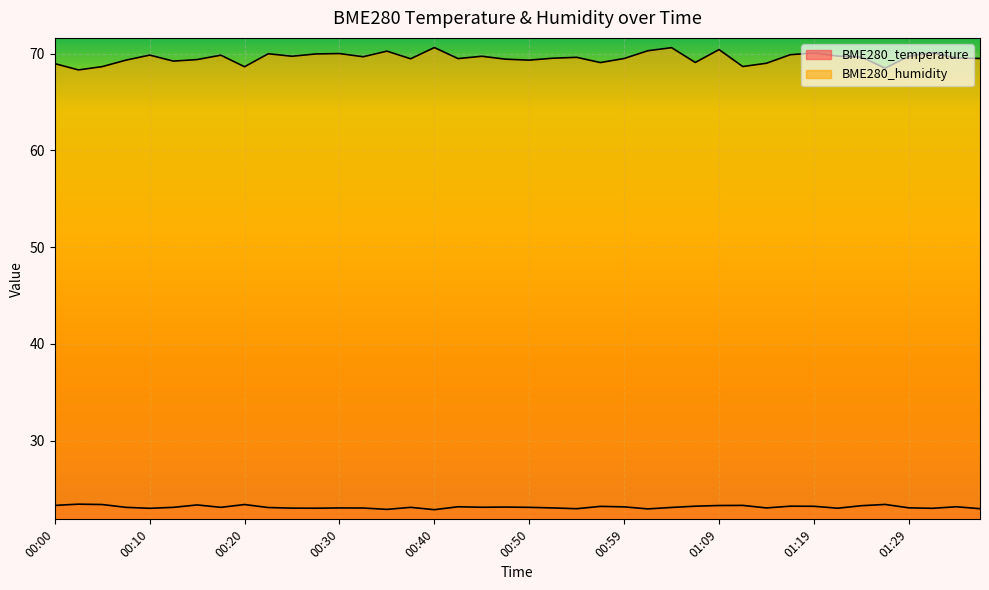

True or false: BME280_temperature and BME280_humidity cross at least once.

False